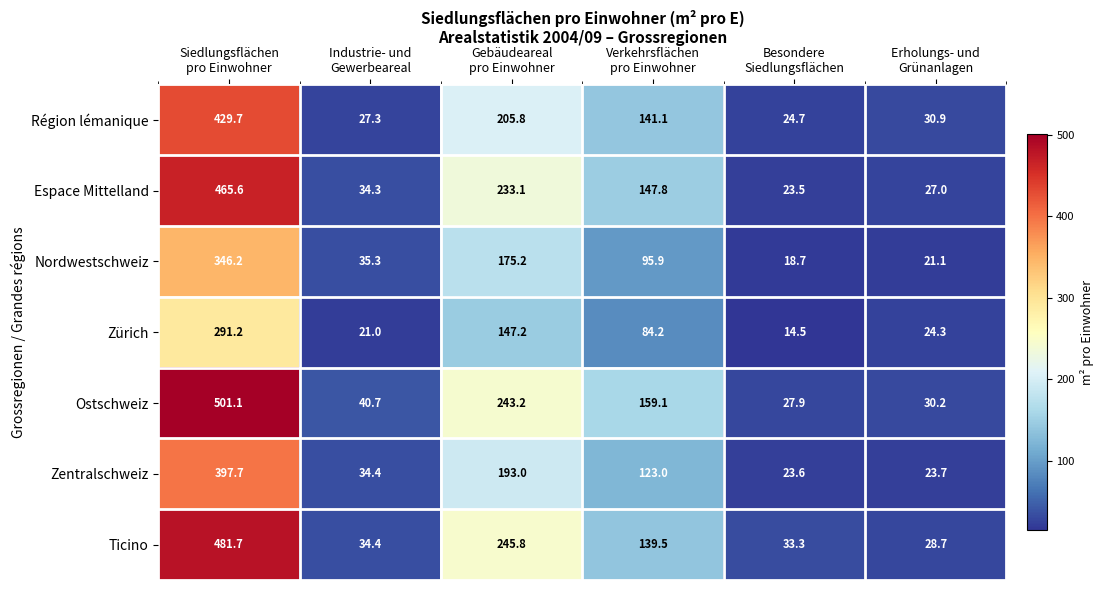

What is the maximum value shown in the chart?

501.1